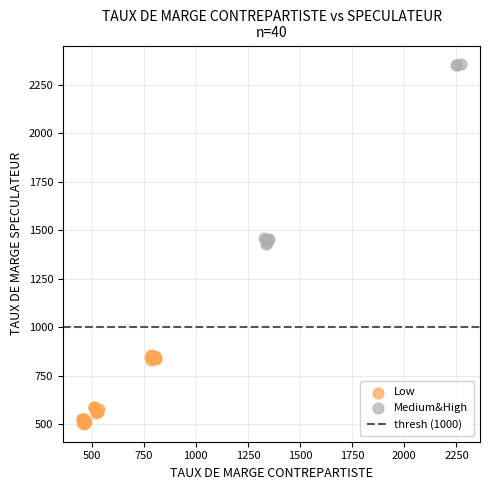

Which series contains the highest Y value?

Medium&High